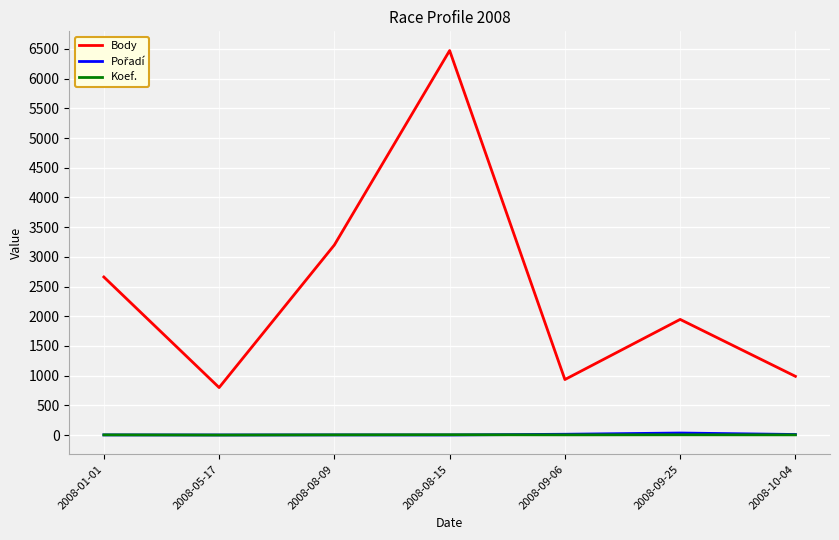

True or false: Body and Koef. cross at least once.

False